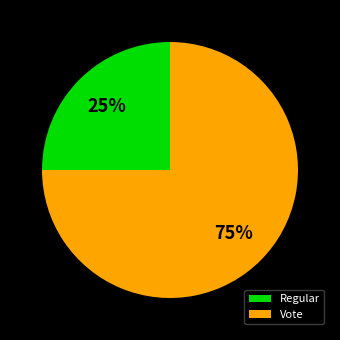

To the nearest percent, what is the difference between the largest and smallest slice percentages?

50%